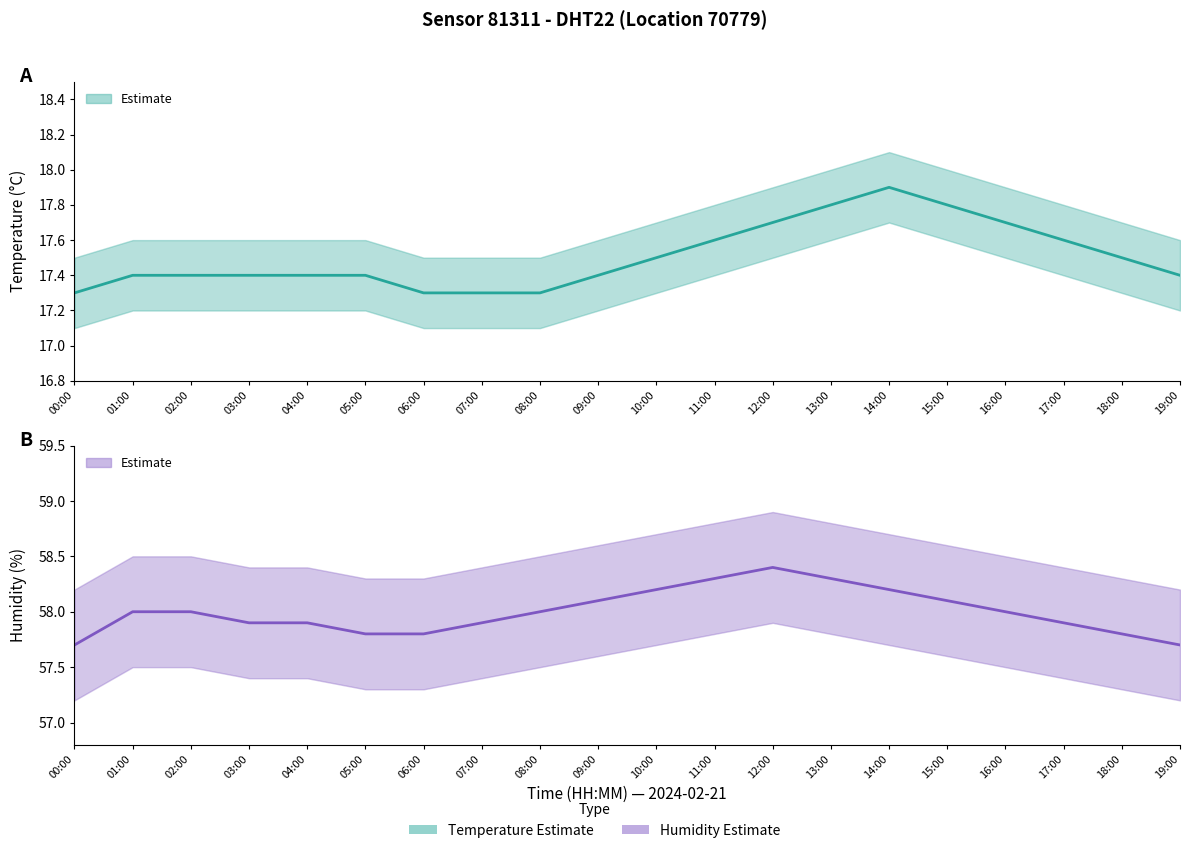

True or false: temperature and humidity cross at least once.

False